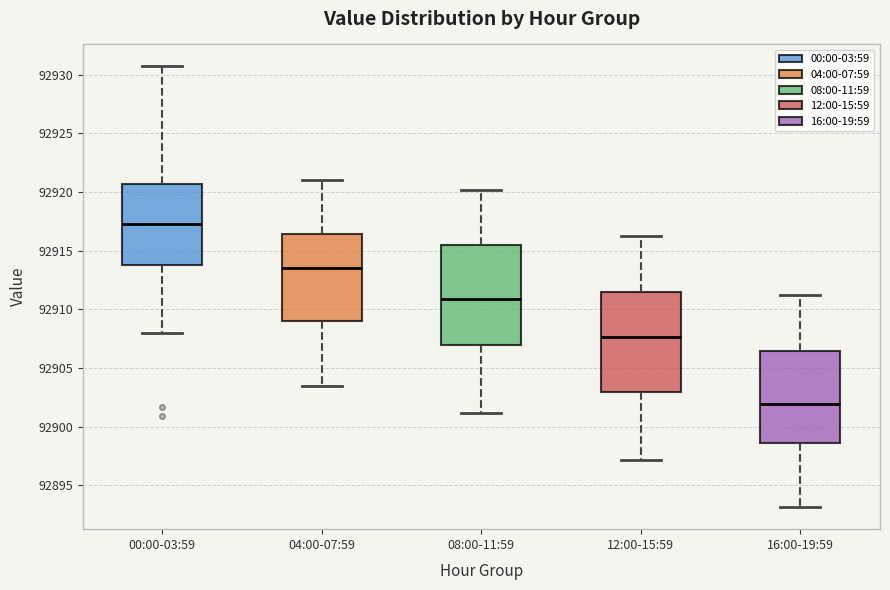

Reading left to right, read every box against the y-axis: the position of its median line, the range the box covers, and the ends of its whiskers. The values are not printed on the chart, so give them approximately, as read against the axis.

00:00-03:59: median 92917.5, box 92914.0 to 92920.5, whiskers 92908.0 to 92930.5
04:00-07:59: median 92913.5, box 92909.0 to 92916.5, whiskers 92903.5 to 92921.0
08:00-11:59: median 92911.0, box 92907.0 to 92915.5, whiskers 92901.0 to 92920.0
12:00-15:59: median 92907.5, box 92903.0 to 92911.5, whiskers 92897.0 to 92916.5
16:00-19:59: median 92902.0, box 92898.5 to 92906.5, whiskers 92893.0 to 92911.5